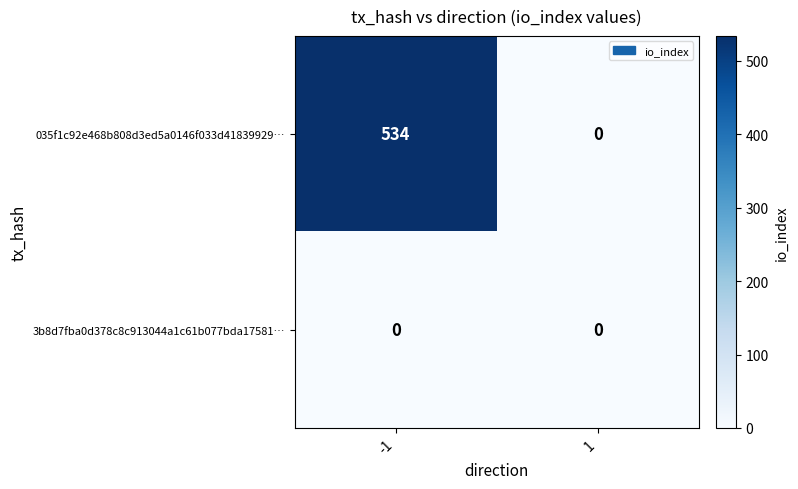

Count the number of categories in the chart.

2